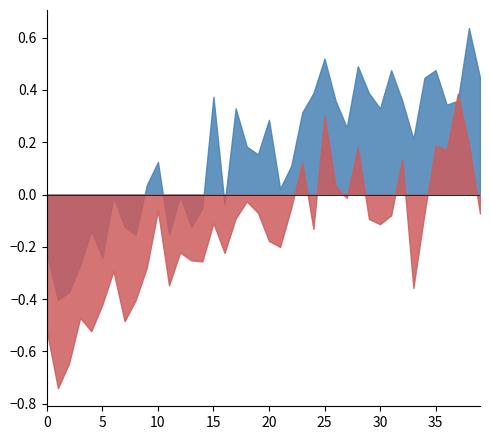

Does the chart have visible grid lines?

No